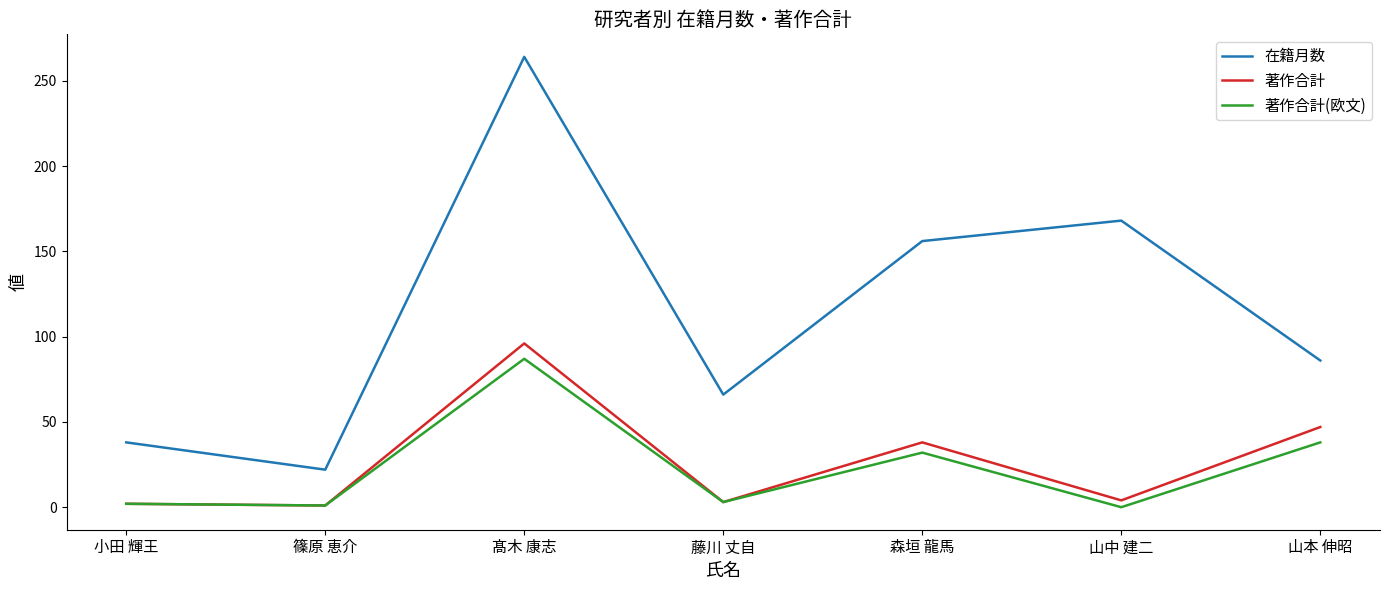

What is the difference between the 著作合計 values at 山中 建二 and 藤川 丈自?

1